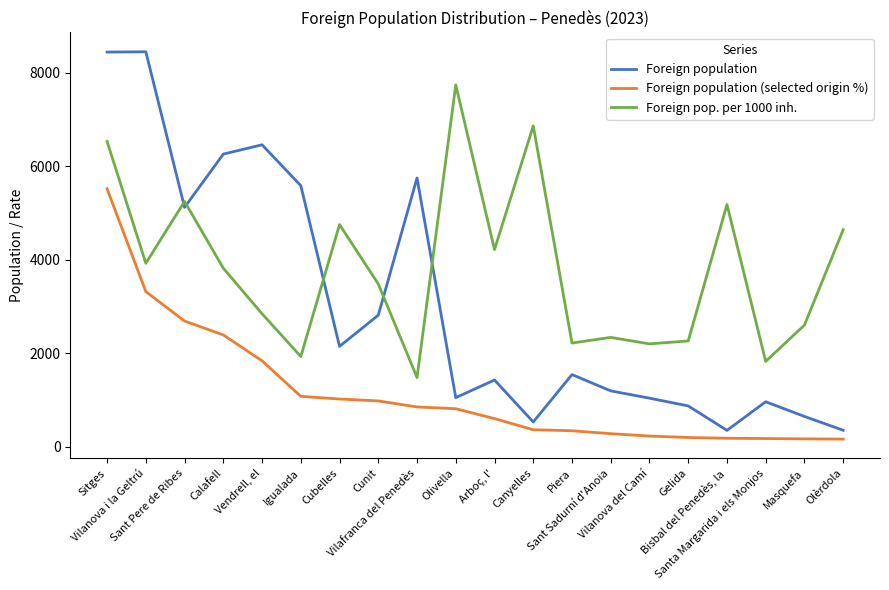

List the series in order of their overall mean, highest first.

Foreign pop. per 1000 inh., Foreign population, Foreign population (selected origin %)